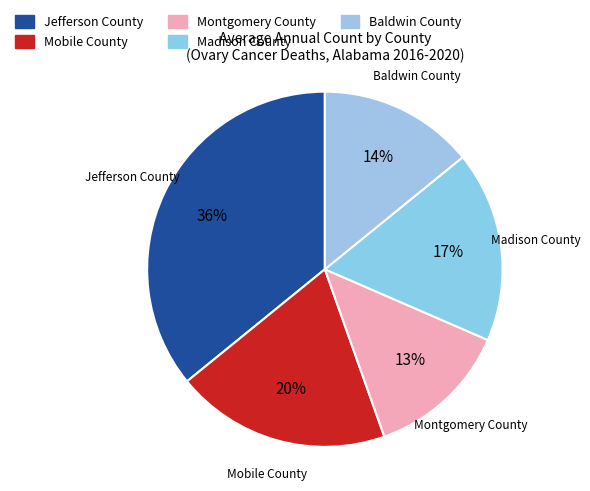

Does Jefferson County account for over 50% of the chart?

No